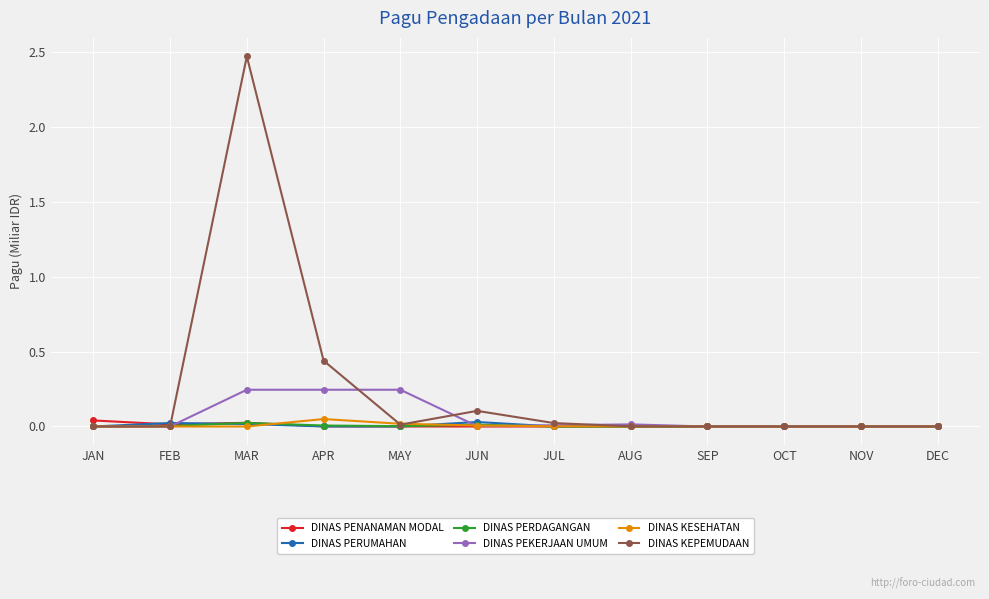

True or false: DINAS PERUMAHAN has more than 1 points higher than both neighbors.

True